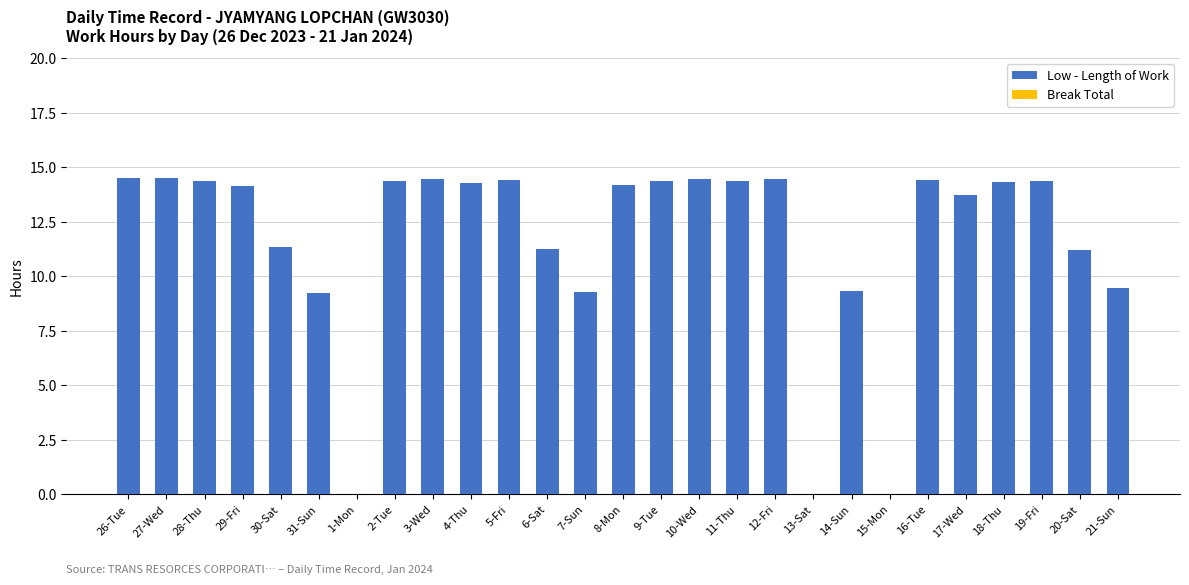

Approximately how many times larger is the value at 4-Thu compared to 27-Wed?

1.0